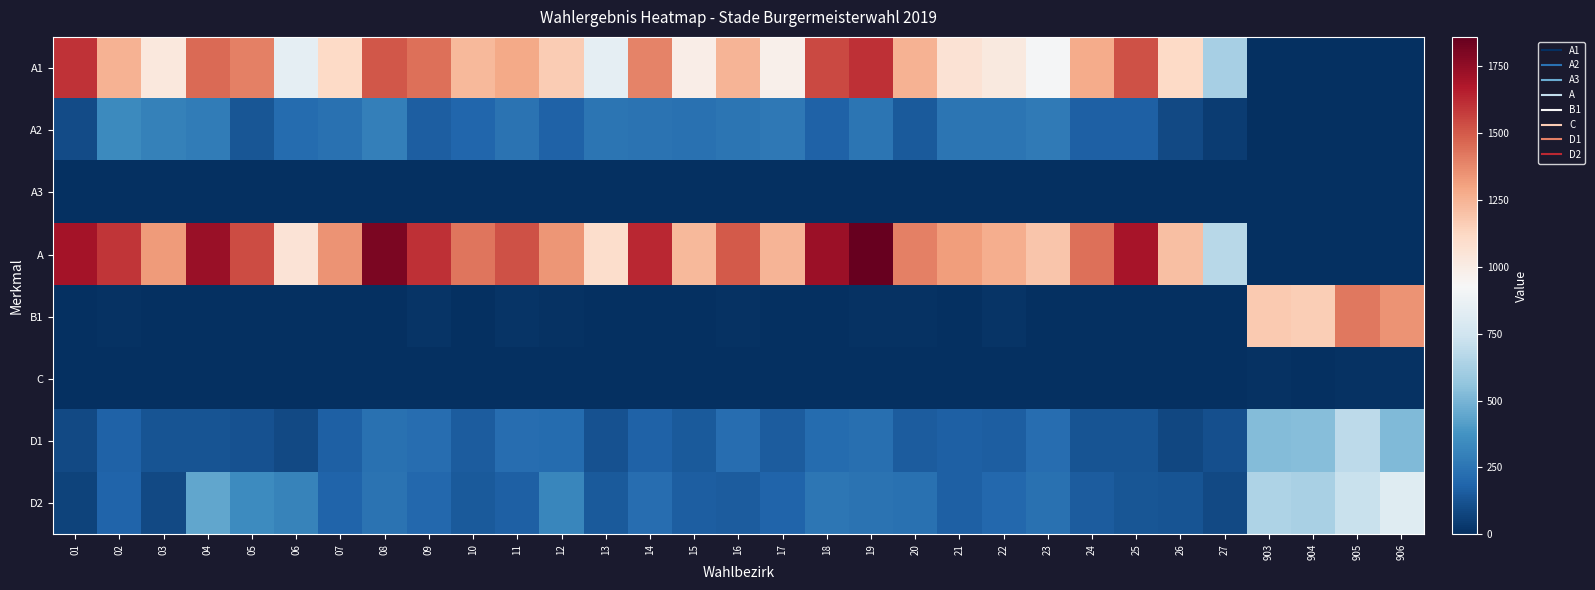

Reading left to right, what are all the values shown in this chart?

A1: 01=1600	02=1255	03=1027	04=1455	05=1401	06=845	07=1112	08=1510	09=1442	10=1234	11=1279	12=1165	13=843	14=1388	15=994	16=1248	17=979	18=1547	19=1612	20=1251	21=1066	22=1020	23=917	24=1272	25=1520	26=1114	27=623	903=0	904=0	905=0	906=0
A2: 01=101	02=338	03=302	04=278	05=136	06=211	07=235	08=297	09=165	10=192	11=243	12=178	13=253	14=245	15=238	16=251	17=268	18=178	19=248	20=150	21=253	22=250	23=271	24=168	25=174	26=93	27=50	903=0	904=0	905=0	906=0
A3: 01=0	02=0	03=0	04=0	05=0	06=0	07=0	08=0	09=0	10=0	11=0	12=0	13=0	14=0	15=0	16=0	17=0	18=0	19=0	20=0	21=0	22=0	23=0	24=0	25=0	26=0	27=0	903=0	904=0	905=0	906=0
A: 01=1701	02=1593	03=1329	04=1733	05=1537	06=1056	07=1347	08=1807	09=1607	10=1426	11=1522	12=1343	13=1096	14=1633	15=1232	16=1499	17=1247	18=1725	19=1860	20=1401	21=1319	22=1270	23=1188	24=1440	25=1694	26=1207	27=673	903=0	904=0	905=0	906=0
B1: 01=2	02=10	03=2	04=5	05=5	06=4	07=0	08=5	09=17	10=3	11=18	12=9	13=7	14=4	15=6	16=10	17=5	18=7	19=10	20=10	21=2	22=18	23=2	24=1	25=0	26=3	27=4	903=1173	904=1159	905=1419	906=1346
C: 01=0	02=2	03=1	04=1	05=2	06=3	07=3	08=3	09=4	10=2	11=7	12=1	13=1	14=2	15=0	16=3	17=0	18=3	19=2	20=1	21=0	22=1	23=4	24=1	25=1	26=1	27=1	903=9	904=3	905=9	906=8
D1: 01=93	02=179	03=125	04=126	05=121	06=91	07=168	08=233	09=225	10=156	11=222	12=215	13=120	14=181	15=151	16=219	17=158	18=211	19=231	20=155	21=174	22=160	23=218	24=126	25=125	26=83	27=116	903=524	904=531	905=687	906=523
D2: 01=69	02=184	03=91	04=448	05=345	06=306	07=184	08=245	09=201	10=151	11=168	12=322	13=147	14=219	15=161	16=159	17=187	18=257	19=244	20=235	21=168	22=202	23=235	24=157	25=134	26=124	27=94	903=640	904=625	905=723	906=815